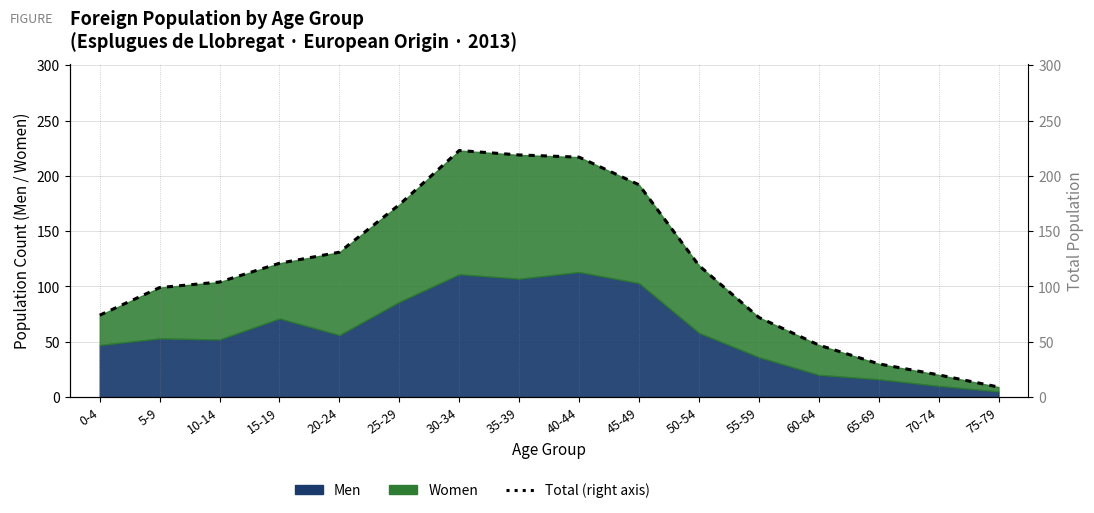

Reading left to right, transcribe all the data shown in this chart.

74	99	104	121	131	174	223	219	217	192	119	72	47	30	20	9